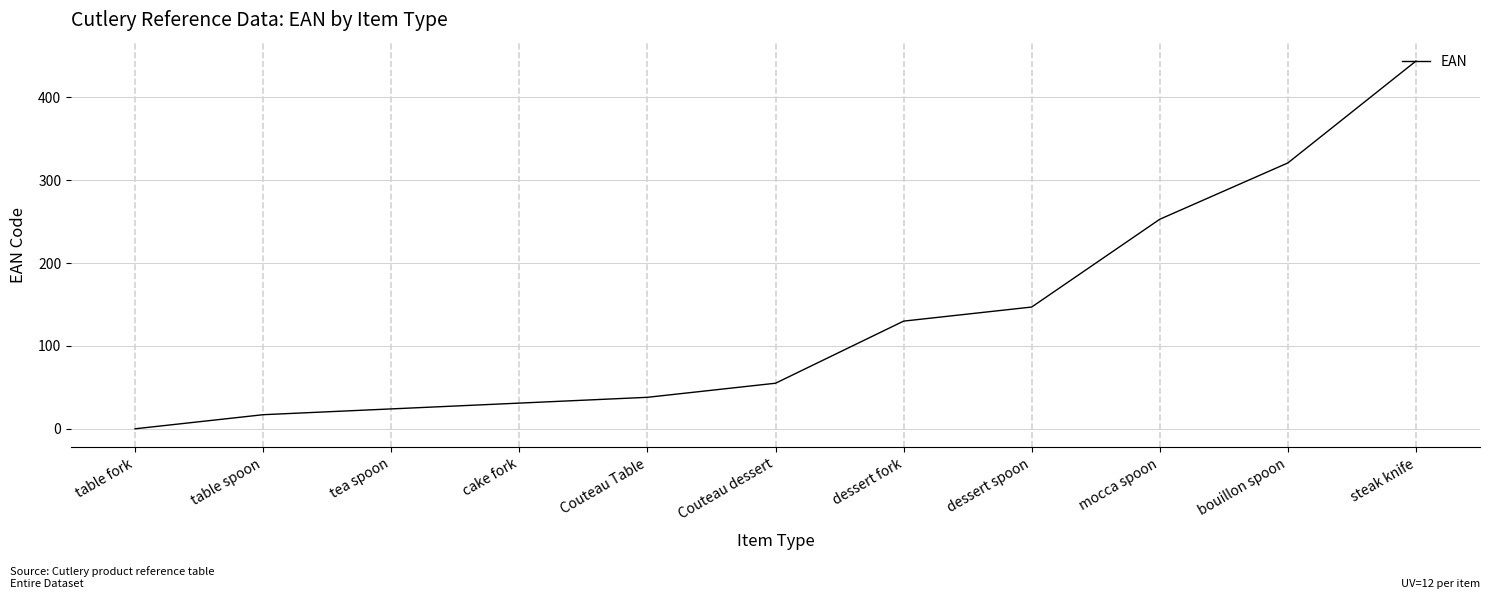

Does the chart have visible grid lines?

Yes